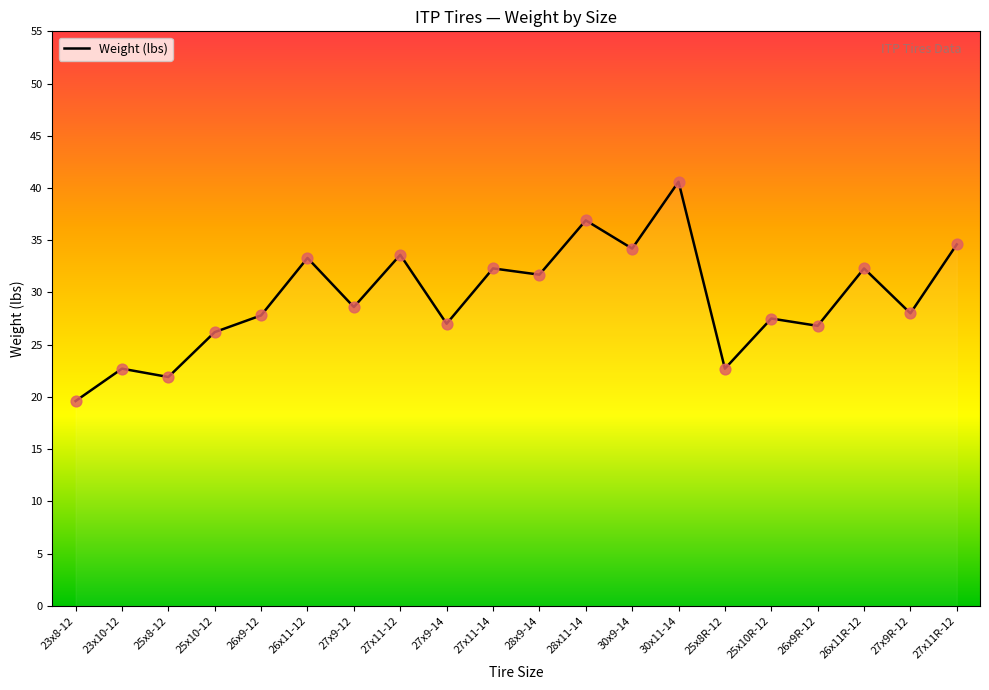

What is the change in value from 23x8-12 to 27x9R-12?

+8.4